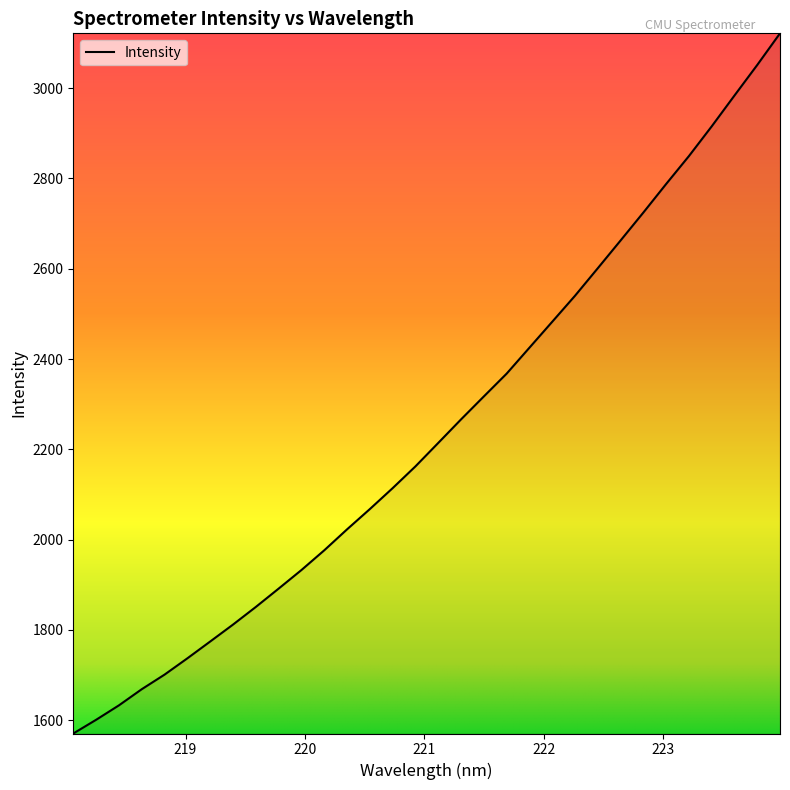

What is the difference between the maximum and minimum values?

1551.2